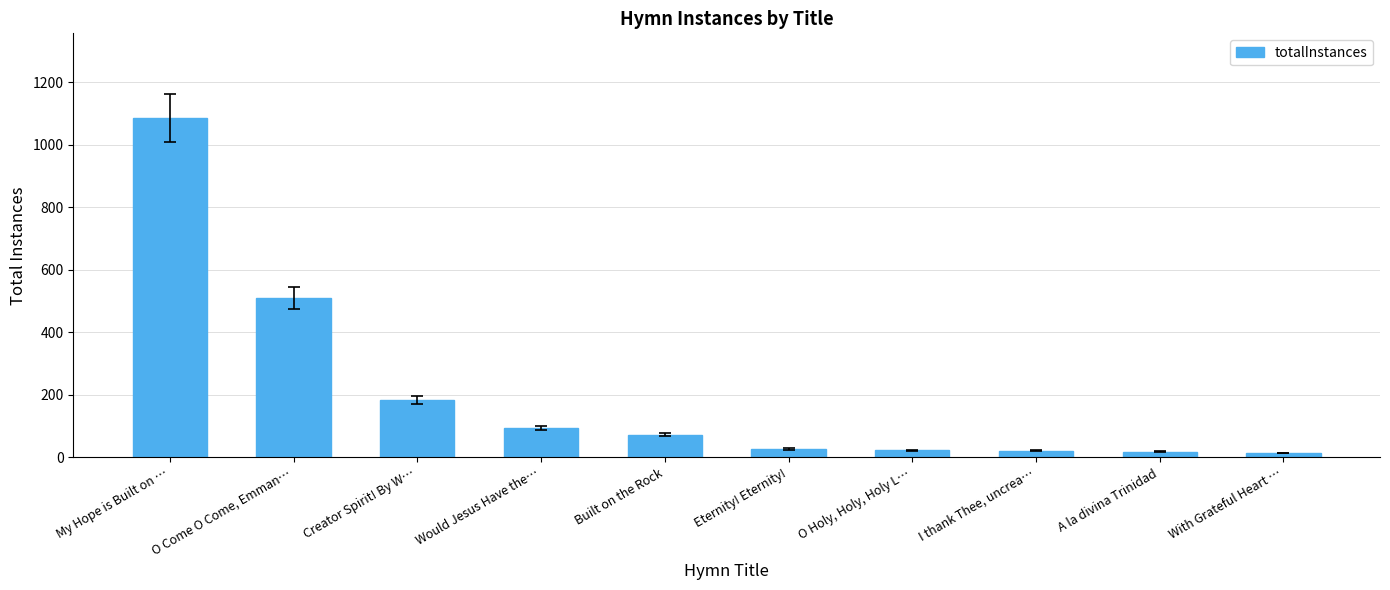

What is the label of the 6th bar from the right?

Built on the Rock